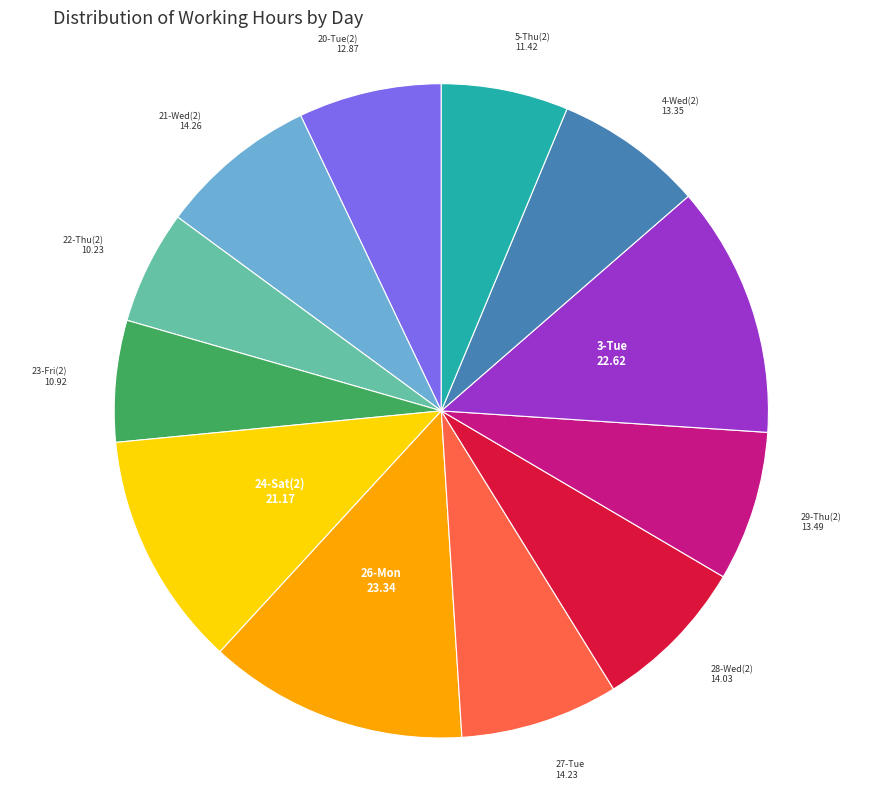

Is there any slice that represents more than half of the pie?

No